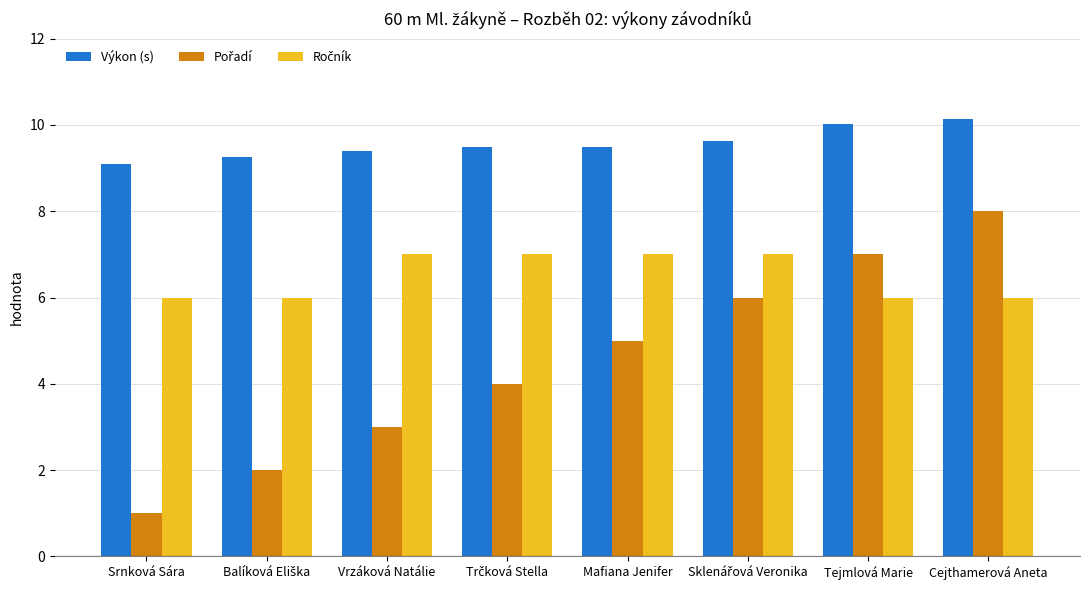

At which category does the chart reach its minimum across all series?

Srnková Sára